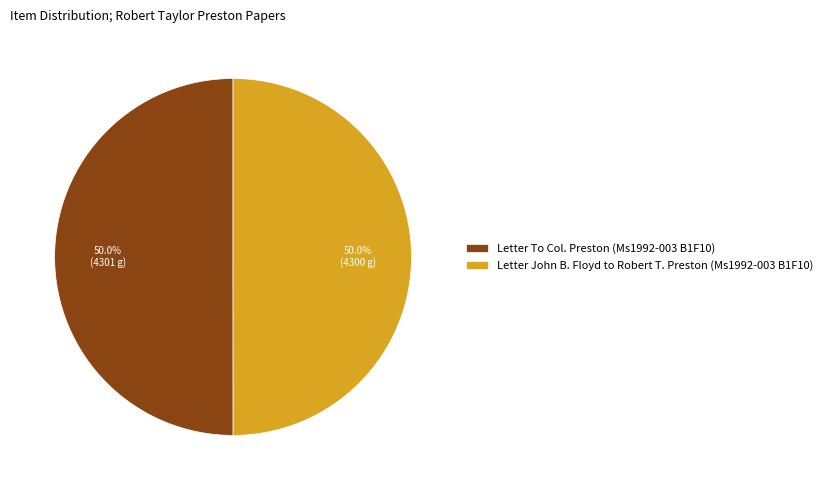

Approximately how many times larger is the value at Letter To Col. Preston (Ms1992-003 B1F10) compared to Letter John B. Floyd to Robert T. Preston (Ms1992-003 B1F10)?

1.0